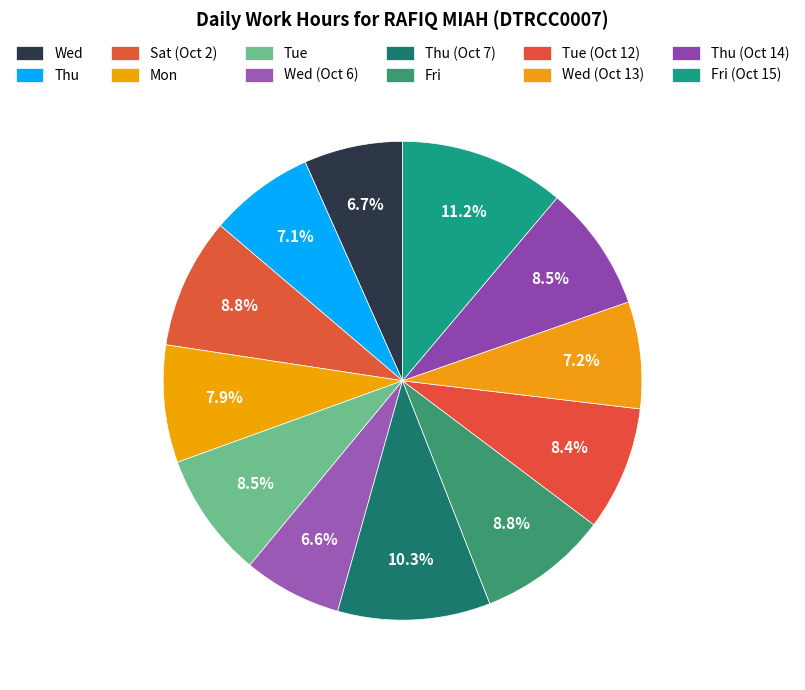

Does Thu (Oct 7) account for over 50% of the chart?

No